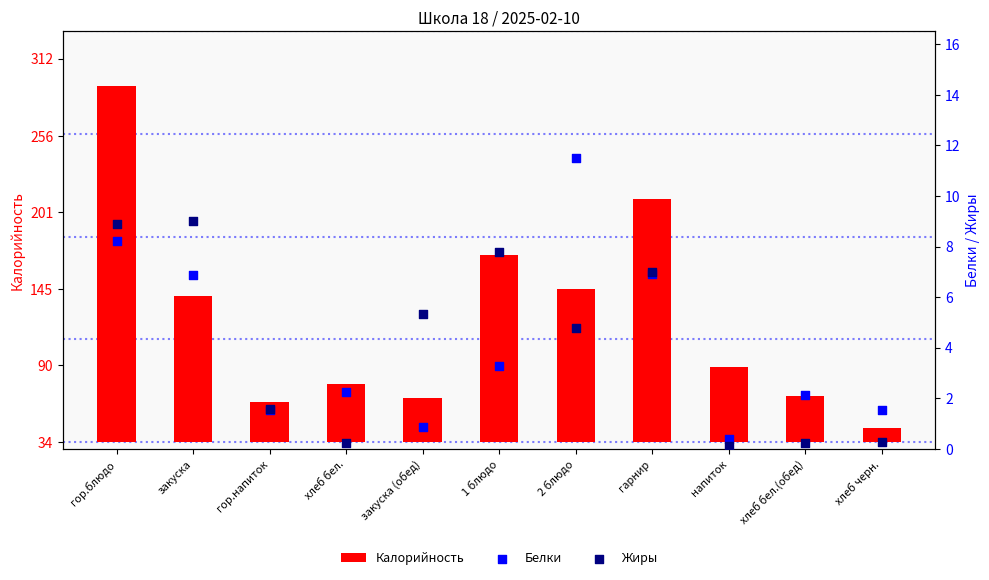

What are all the series names shown in the legend?

Калорийность, Белки, Жиры